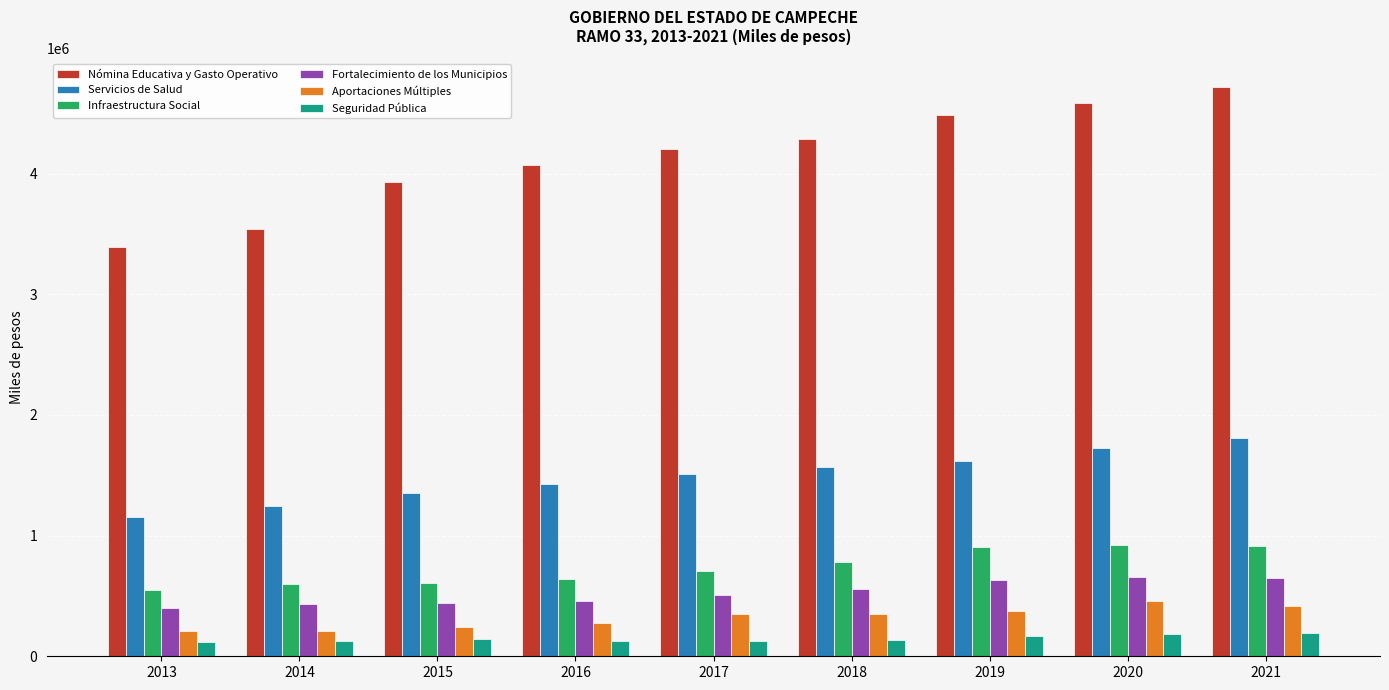

What is the sum of all Infraestructura Social values?

6638356